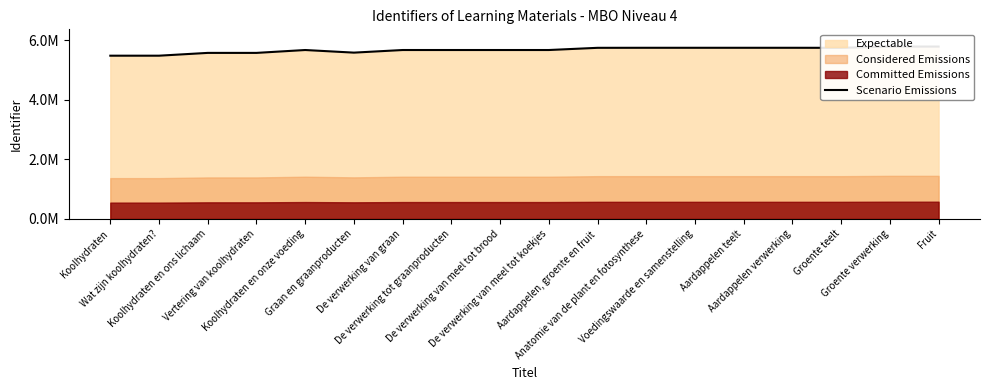

What is the sum of all values?

102040974